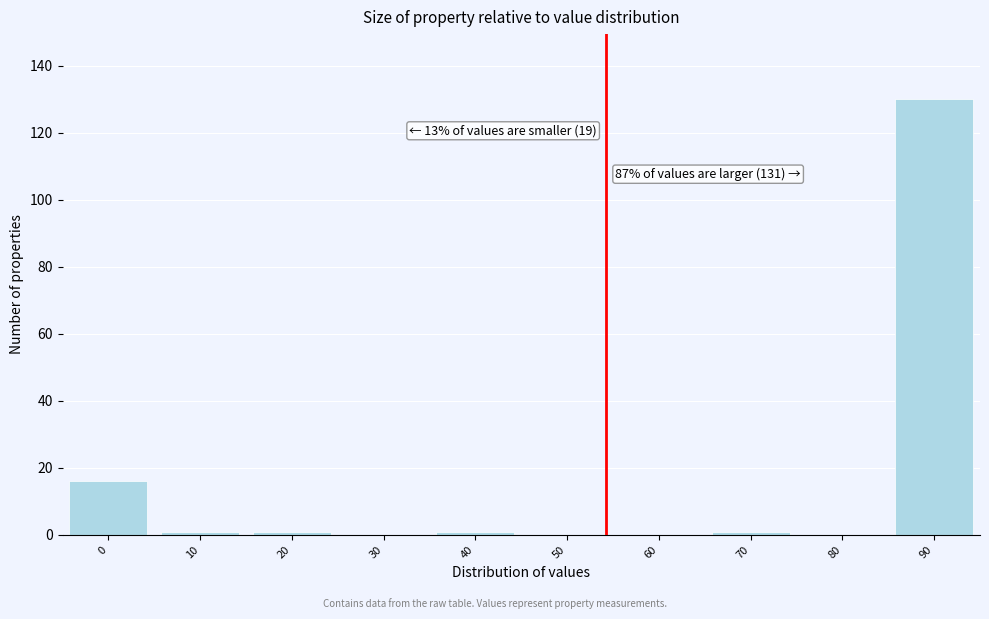

What is the sum of all values?

150